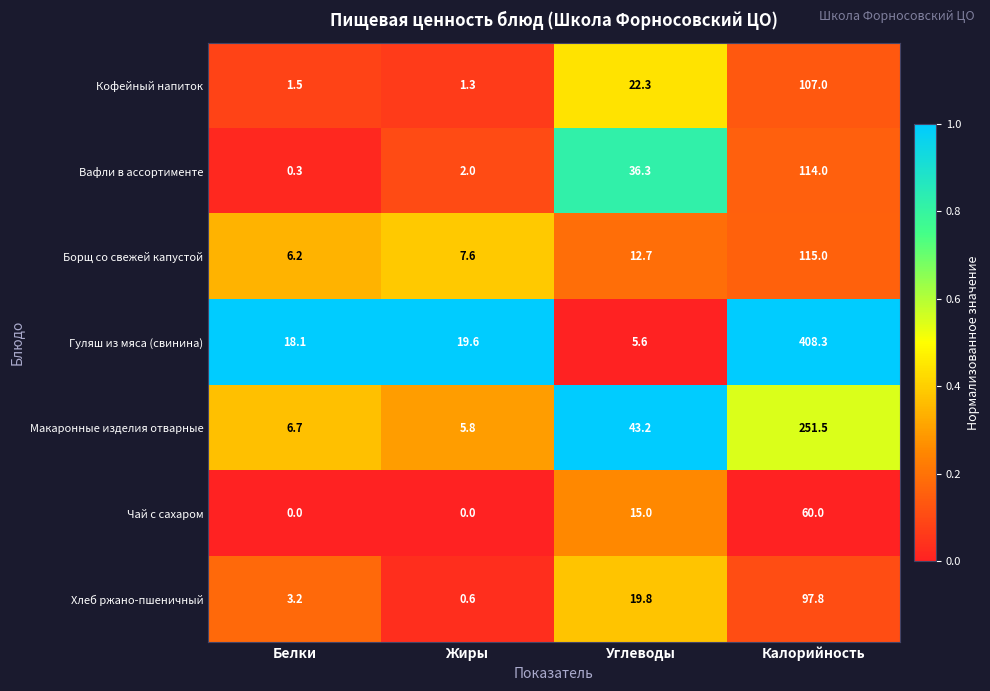

Rank the series at Углеводы from lowest to highest value.

Гуляш из мяса (свинина), Борщ со свежей капустой, Чай с сахаром, Хлеб ржано-пшеничный, Кофейный напиток, Вафли в ассортименте, Макаронные изделия отварные